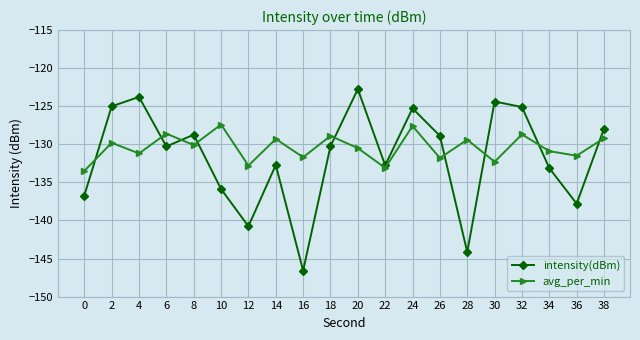

Is the value of intensity(dBm) at 2 greater than the value of avg_per_min at 36?

Yes